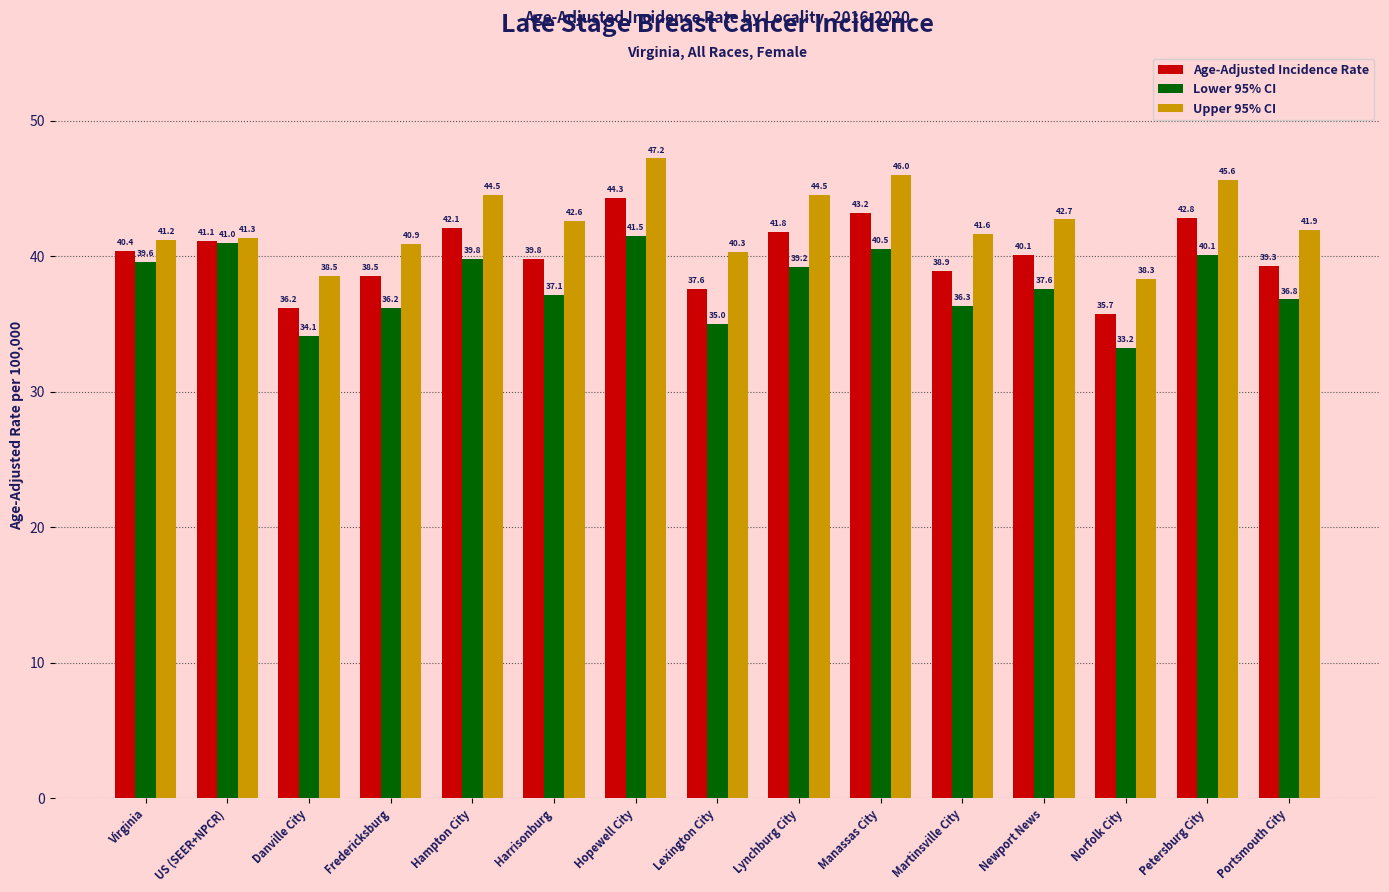

Reading left to right, what are all the values shown in this chart?

Age-Adjusted Incidence Rate: Virginia=40.4	US (SEER+NPCR)=41.1	Danville City=36.2	Fredericksburg=38.5	Hampton City=42.1	Harrisonburg=39.8	Hopewell City=44.3	Lexington City=37.6	Lynchburg City=41.8	Manassas City=43.2	Martinsville City=38.9	Newport News=40.1	Norfolk City=35.7	Petersburg City=42.8	Portsmouth City=39.3
Lower 95% CI: Virginia=39.6	US (SEER+NPCR)=41.0	Danville City=34.1	Fredericksburg=36.2	Hampton City=39.8	Harrisonburg=37.1	Hopewell City=41.5	Lexington City=35.0	Lynchburg City=39.2	Manassas City=40.5	Martinsville City=36.3	Newport News=37.6	Norfolk City=33.2	Petersburg City=40.1	Portsmouth City=36.8
Upper 95% CI: Virginia=41.2	US (SEER+NPCR)=41.3	Danville City=38.5	Fredericksburg=40.9	Hampton City=44.5	Harrisonburg=42.6	Hopewell City=47.2	Lexington City=40.3	Lynchburg City=44.5	Manassas City=46.0	Martinsville City=41.6	Newport News=42.7	Norfolk City=38.3	Petersburg City=45.6	Portsmouth City=41.9